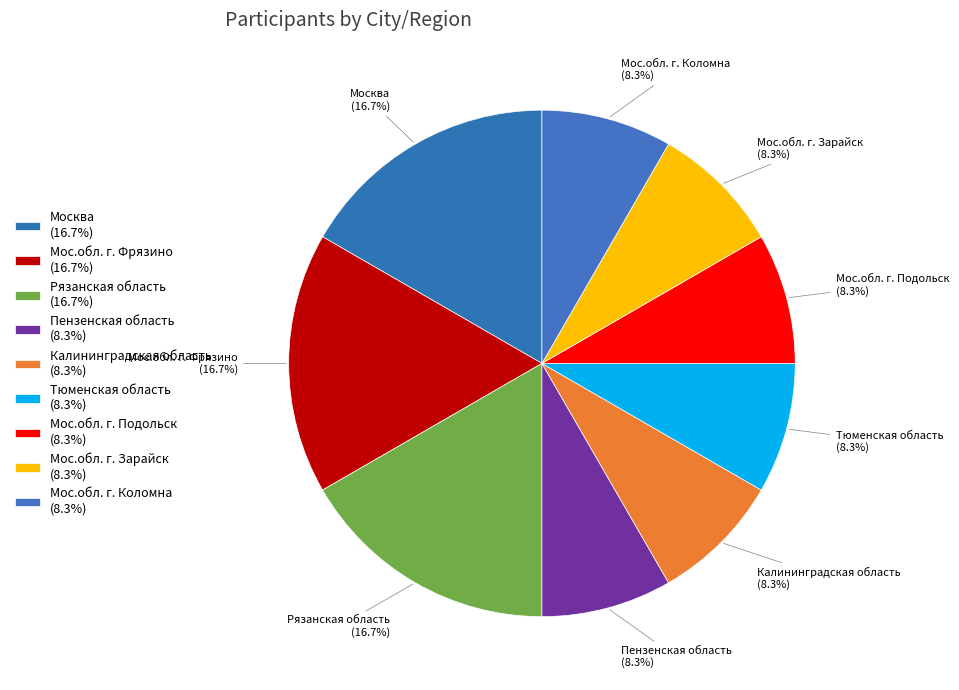

To the nearest percent, what is the combined percentage of Москва and Мос.обл. г. Подольск?

25%